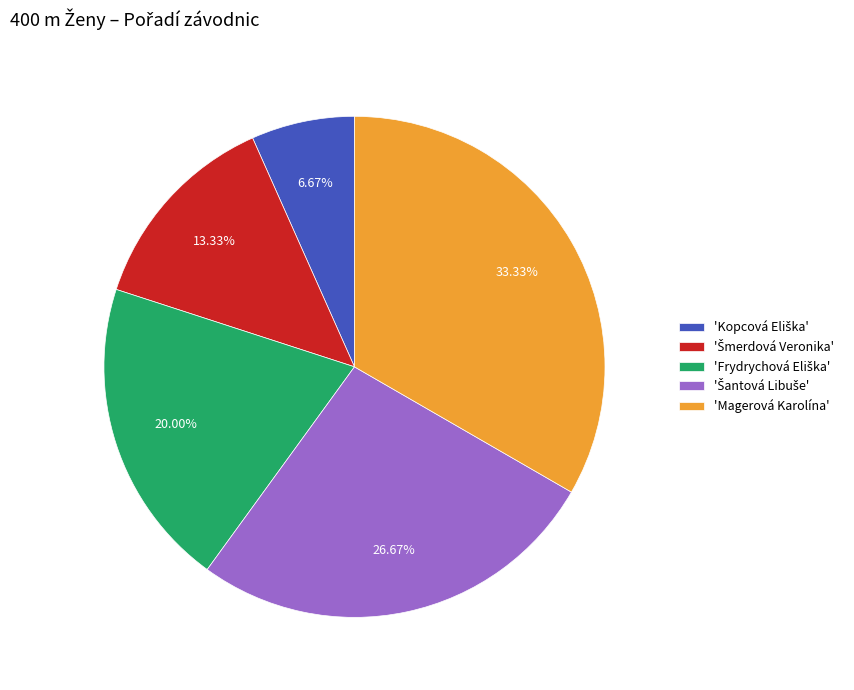

Does any single category account for the majority?

No